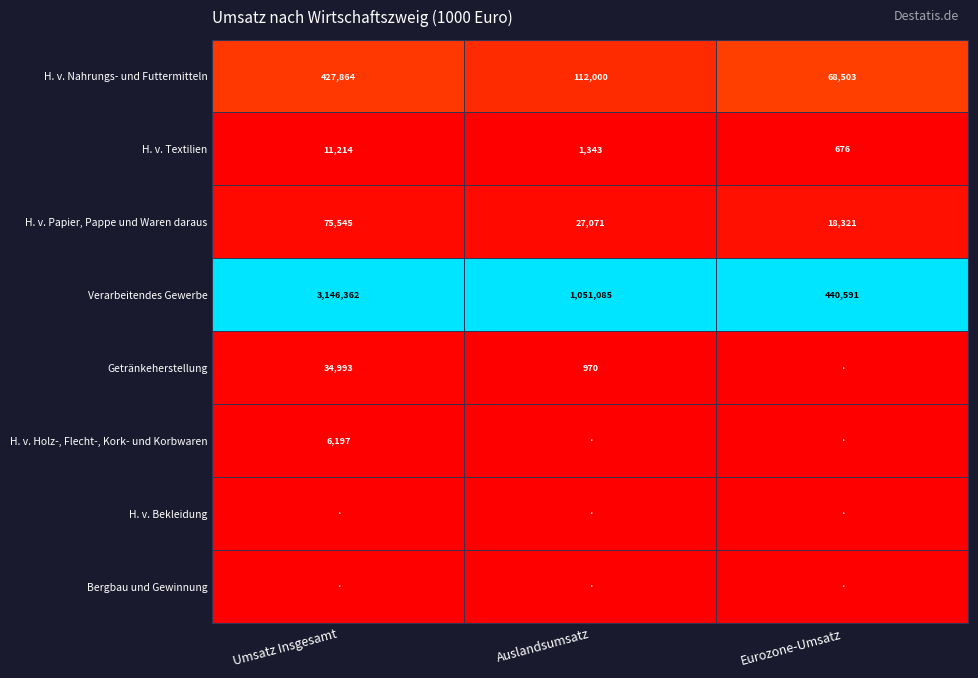

At which category does the chart reach its peak across all series?

Umsatz Insgesamt